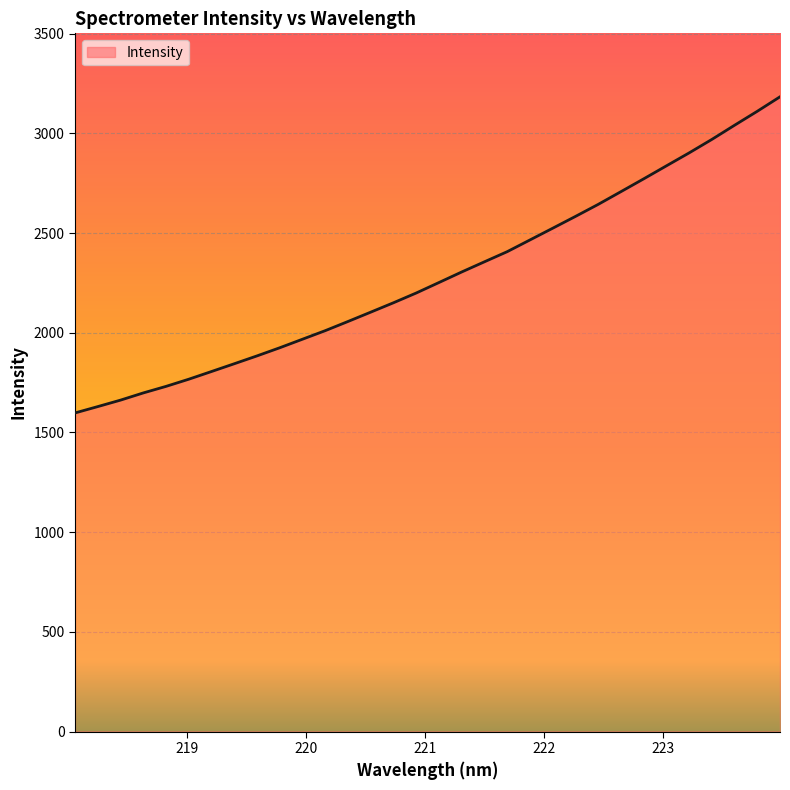

What is the difference between the maximum and minimum values?

1585.6